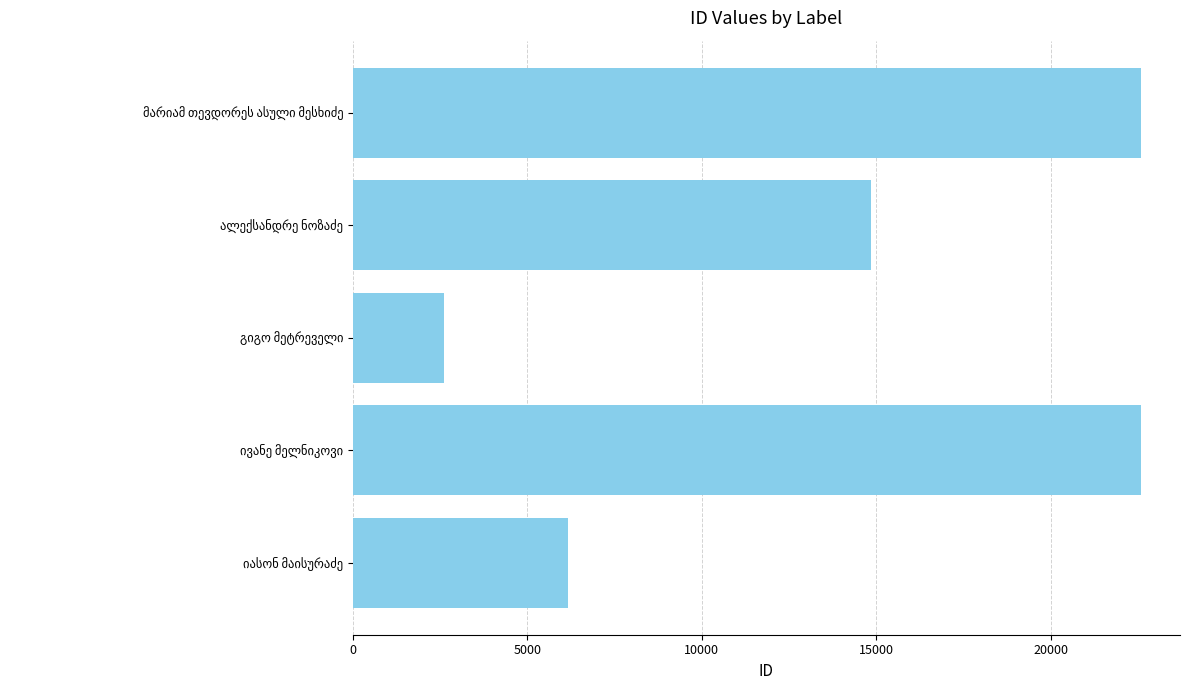

What is the difference between the maximum and minimum values?

19972